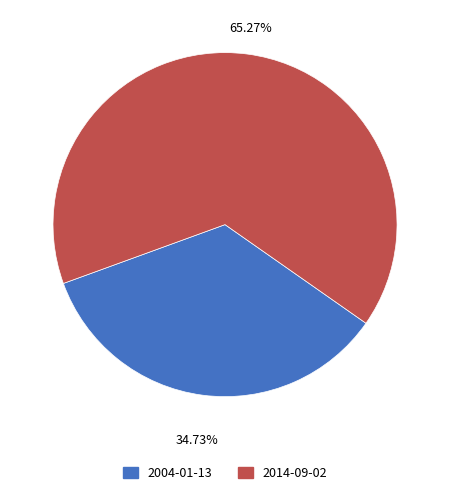

To the nearest percent, what portion does 2004-01-13 represent?

35%